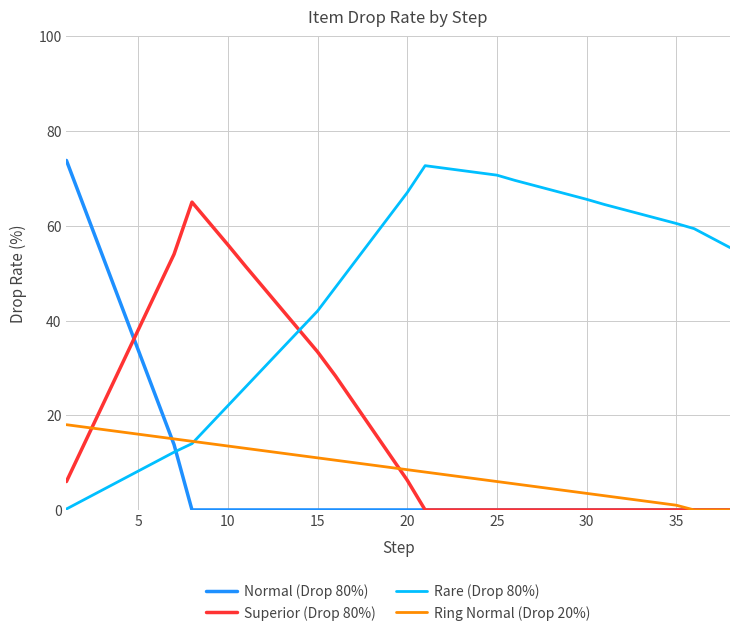

What is the greatest value displayed?

73.8